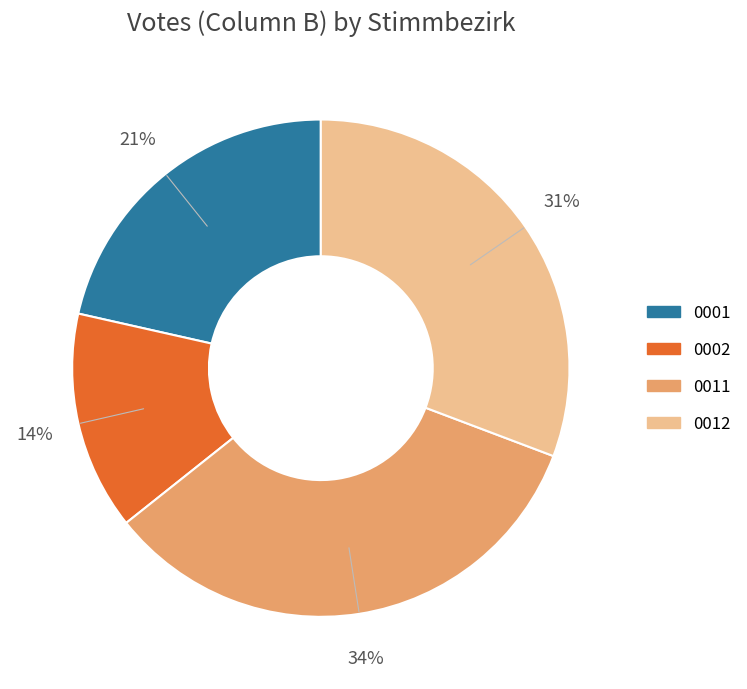

Does 0011 represent more than half of the total?

No